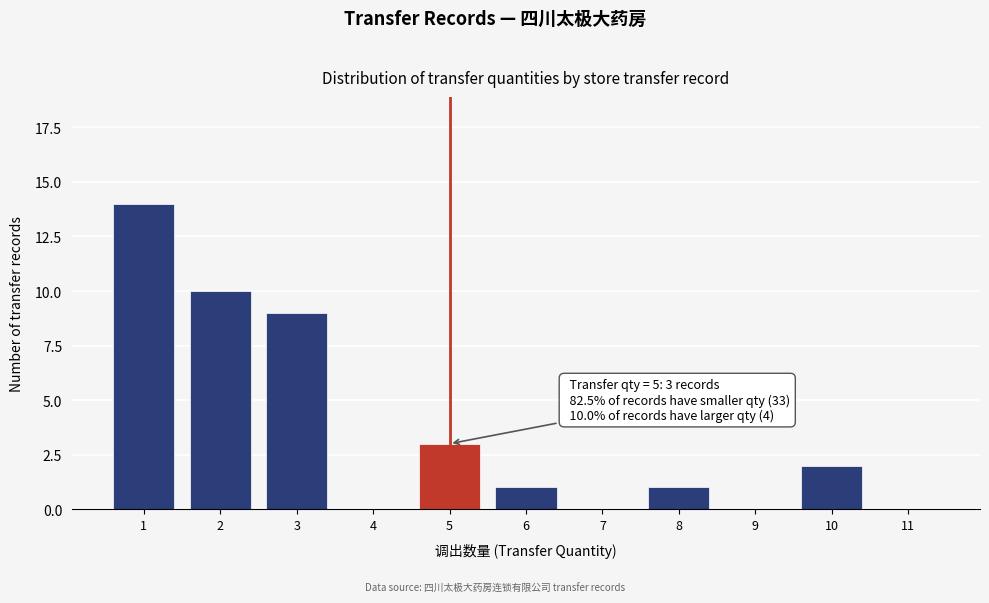

Reading right to left, what are all the values shown in this chart?

11=0	10=2	9=0	8=1	7=0	6=1	5=3	4=0	3=9	2=10	1=14